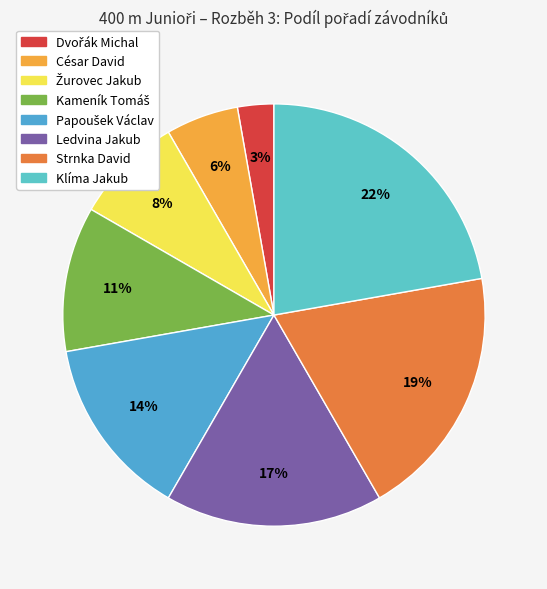

To the nearest percent, what is the combined percentage of Žurovec Jakub and Klíma Jakub?

31%